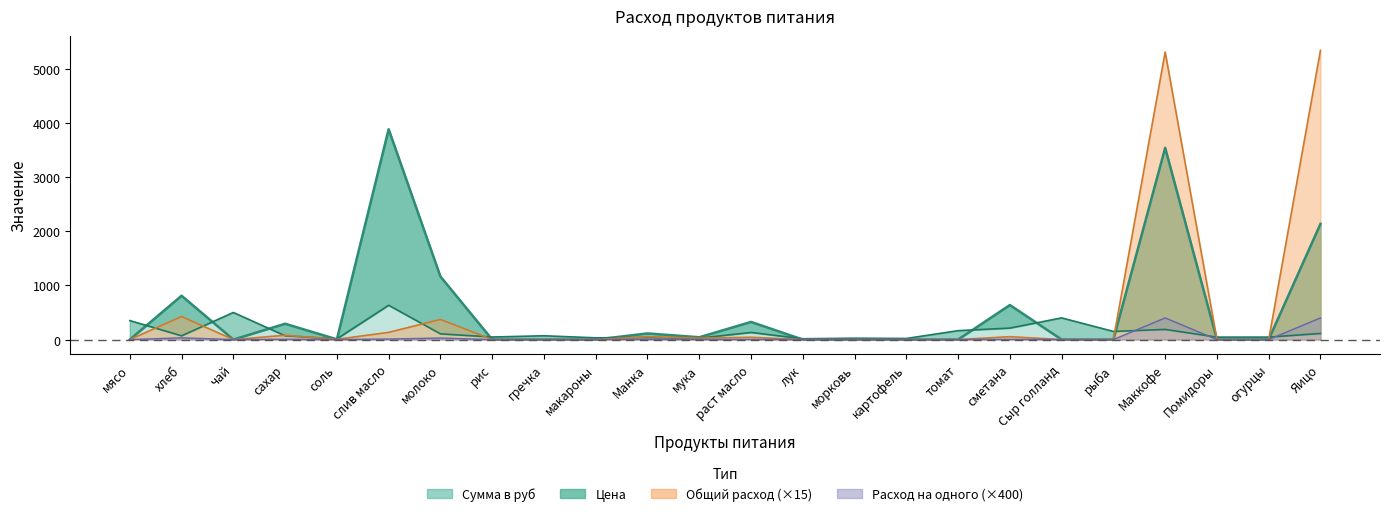

Where is the first local minimum for Расход на одного?

чай